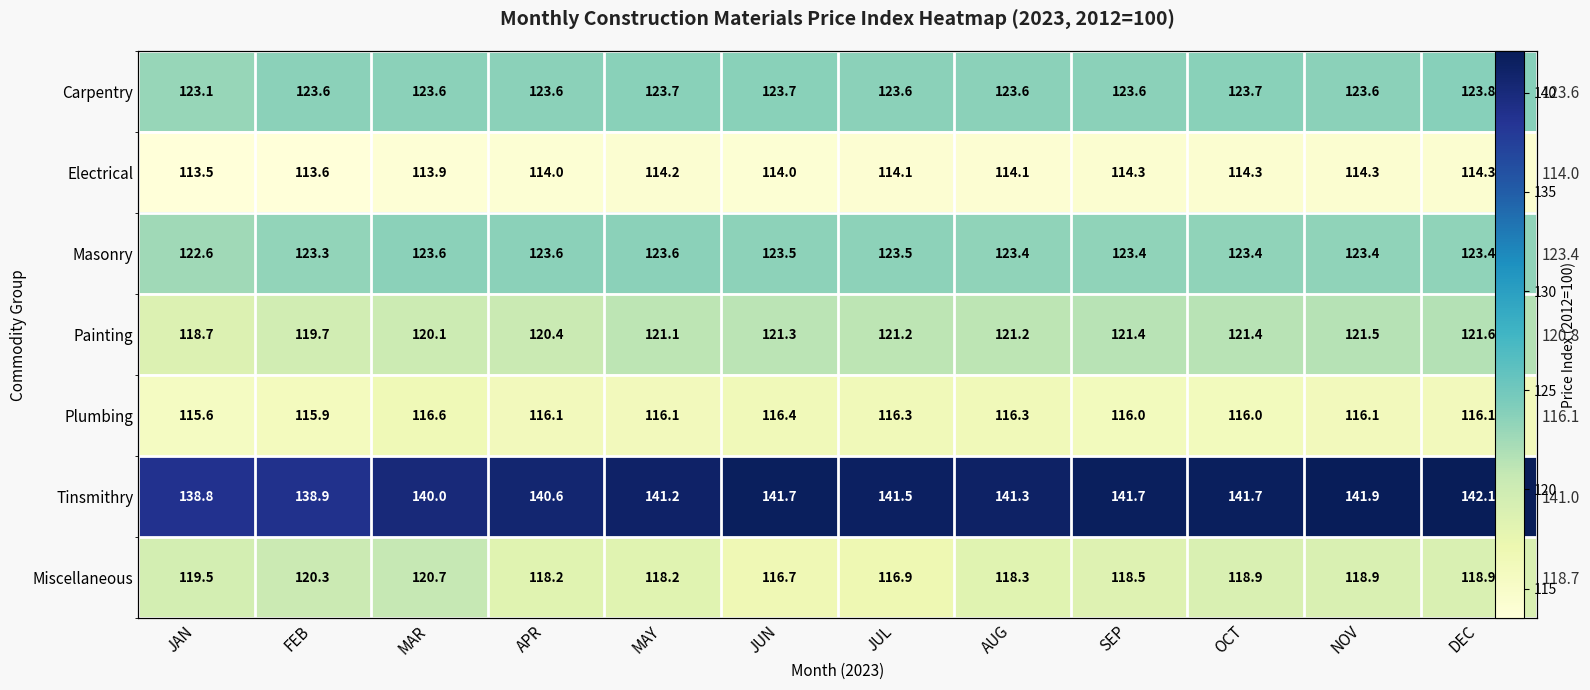

True or false: Masonry has a value of 123.4 at SEP.

True